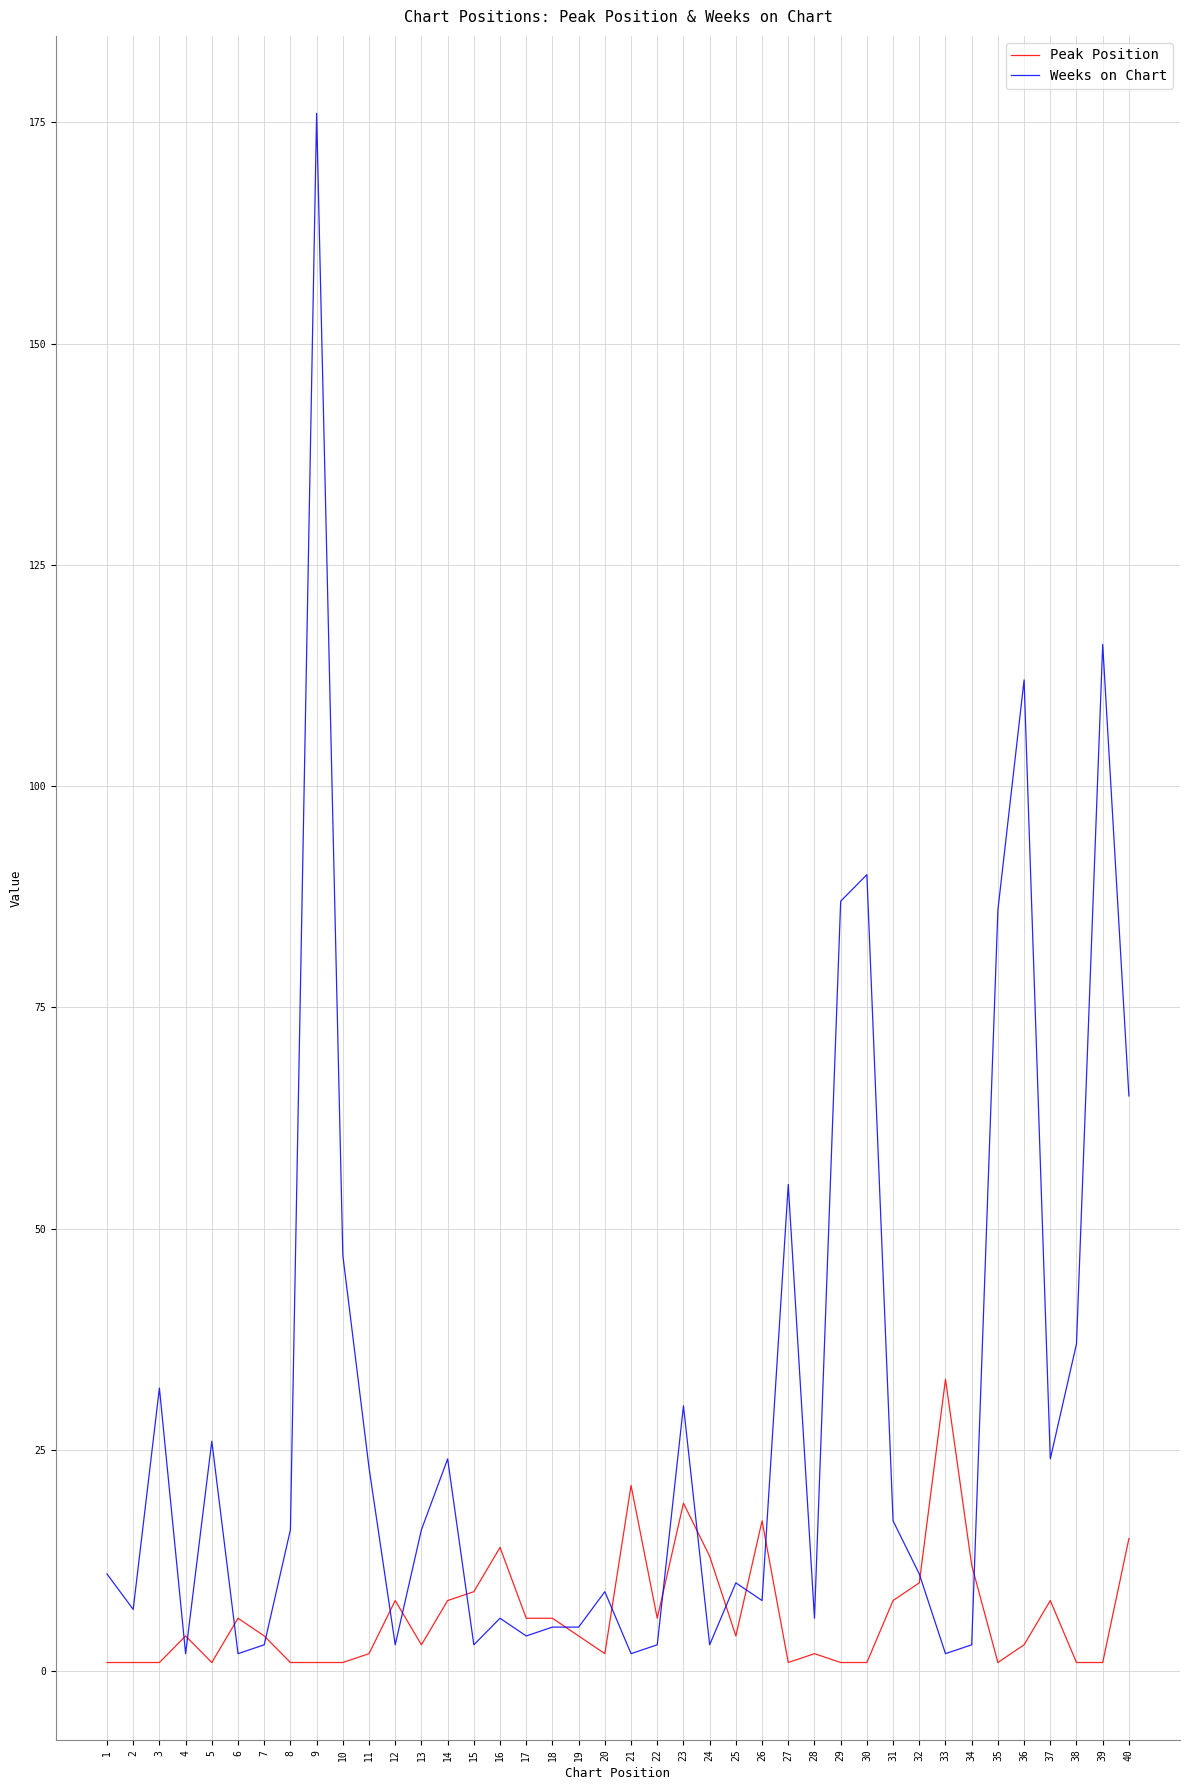

Reading right to left, list all the values displayed in this chart.

Peak Position: 40=15	39=1	38=1	37=8	36=3	35=1	34=12	33=33	32=10	31=8	30=1	29=1	28=2	27=1	26=17	25=4	24=13	23=19	22=6	21=21	20=2	19=4	18=6	17=6	16=14	15=9	14=8	13=3	12=8	11=2	10=1	9=1	8=1	7=4	6=6	5=1	4=4	3=1	2=1	1=1
Weeks on Chart: 40=65	39=116	38=37	37=24	36=112	35=86	34=3	33=2	32=11	31=17	30=90	29=87	28=6	27=55	26=8	25=10	24=3	23=30	22=3	21=2	20=9	19=5	18=5	17=4	16=6	15=3	14=24	13=16	12=3	11=23	10=47	9=176	8=16	7=3	6=2	5=26	4=2	3=32	2=7	1=11